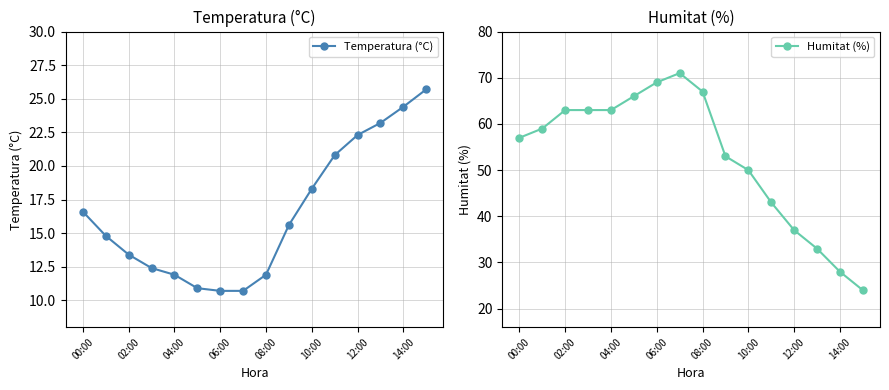

The value of Temperatura (°C) at 13 is 23.2. True or false?

True